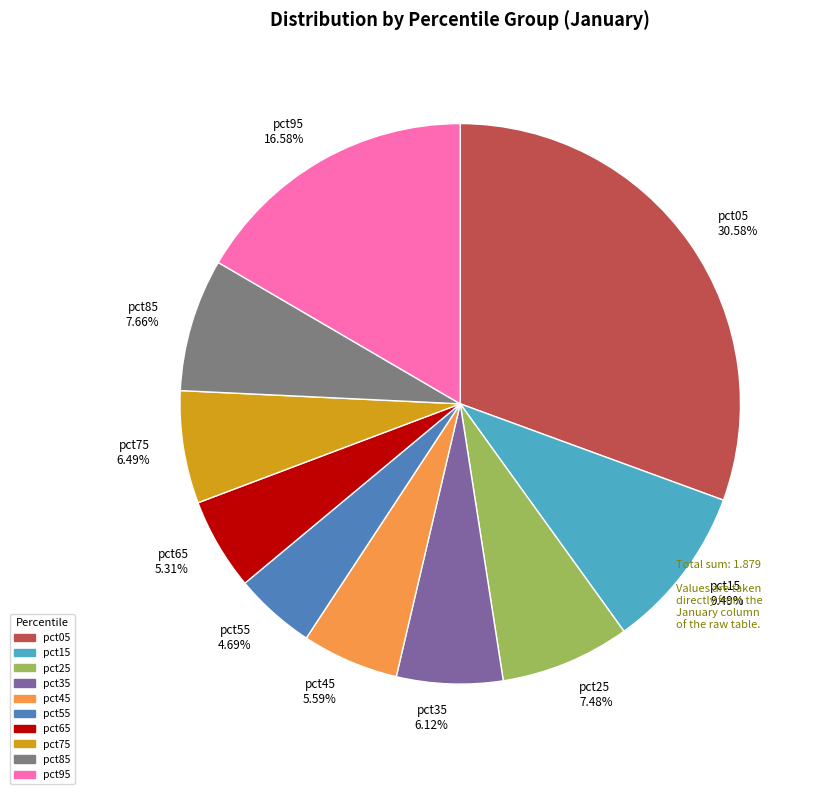

What percentage is the pct15 slice, to the nearest percent?

9%